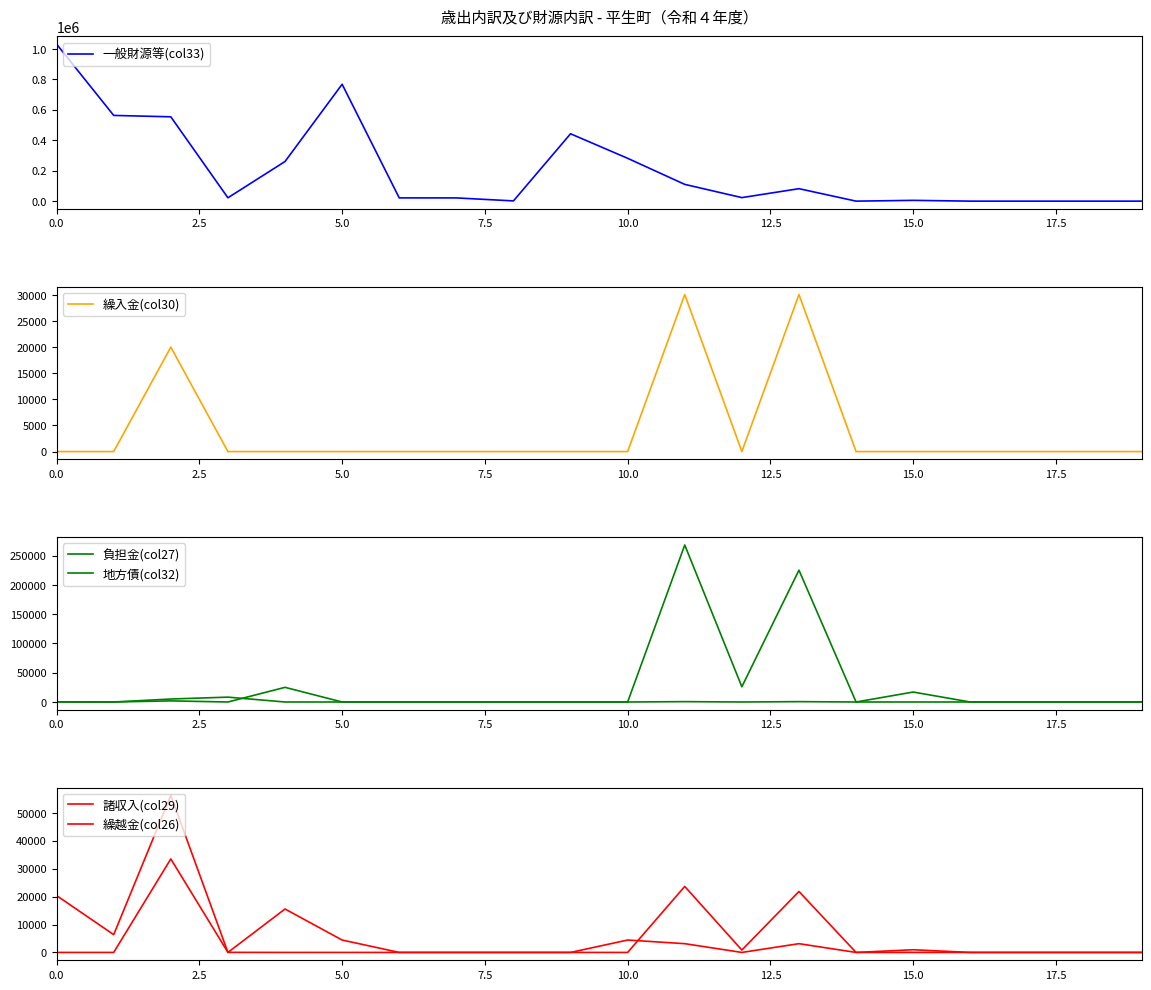

The value of 一般財源等(col33) at 5.0 is 768475. True or false?

True